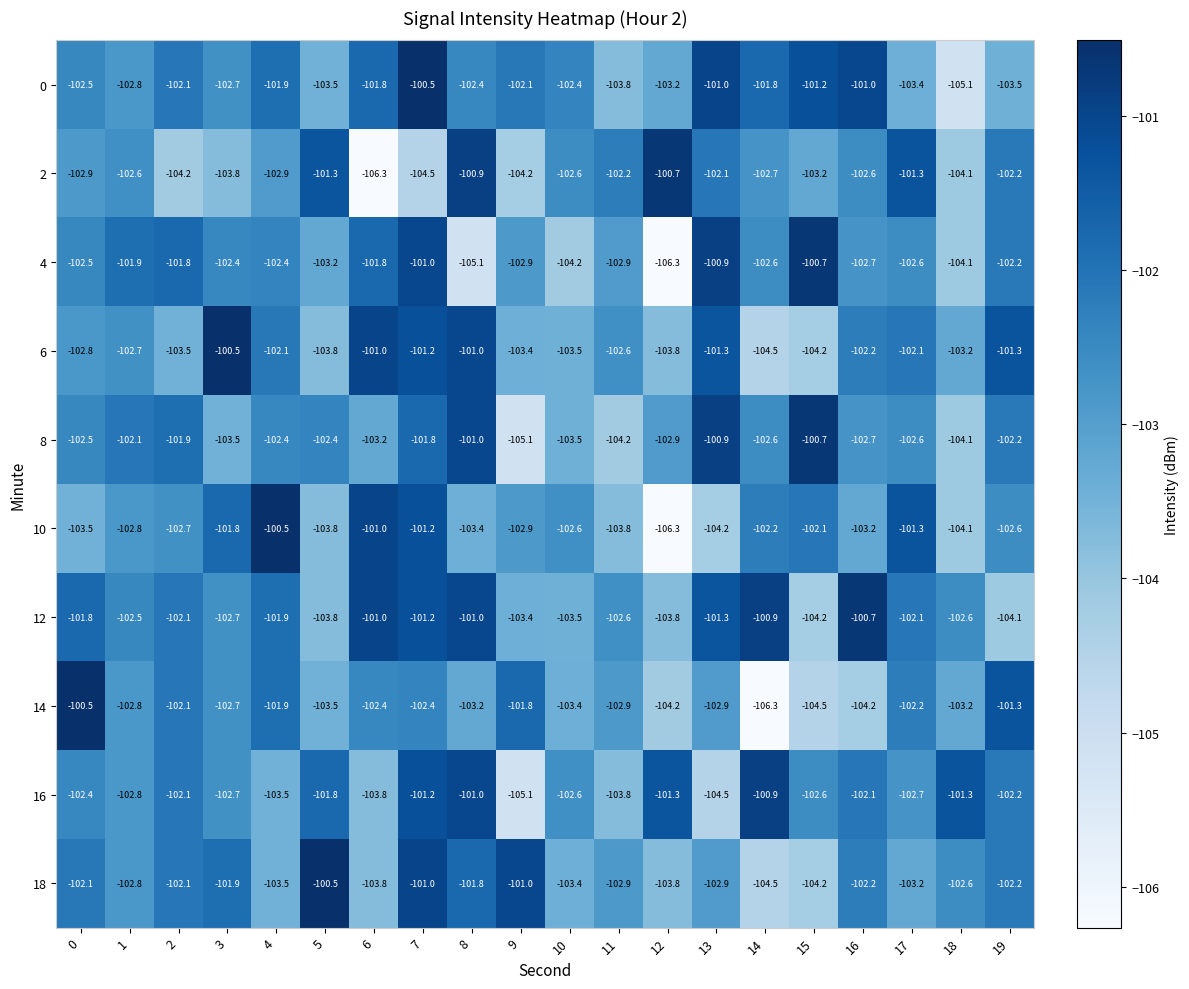

The 2 series shows -183.6 at 6. True or false?

False